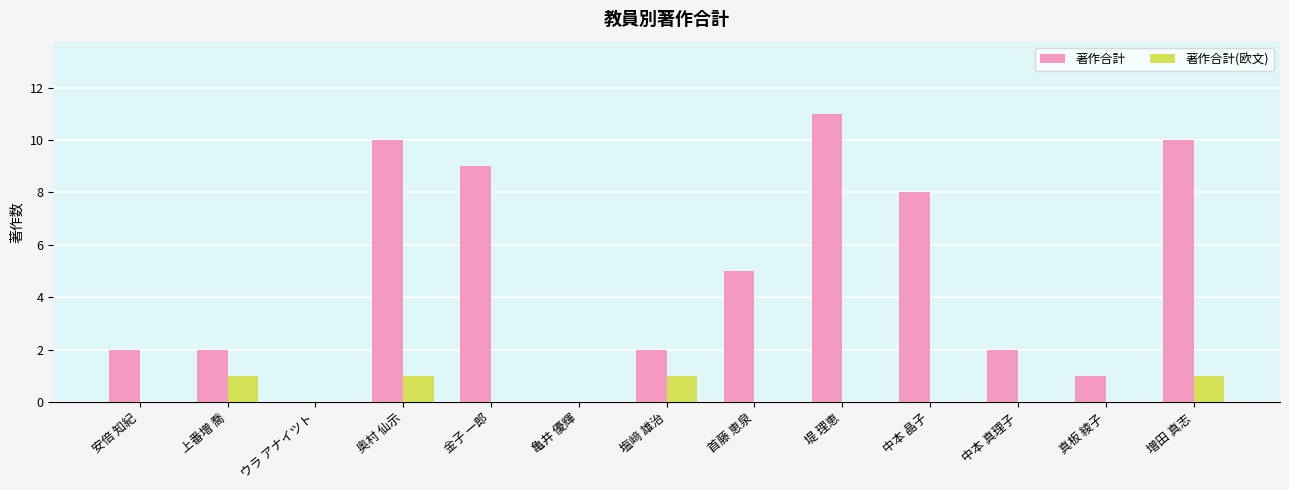

Which series has the largest total across all categories?

著作合計